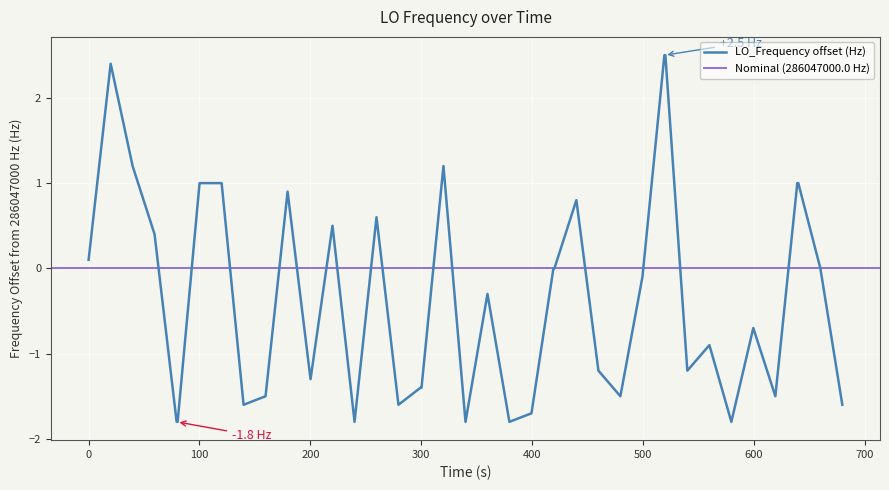

What is the maximum value for LO_Frequency offset (Hz)?

2.5